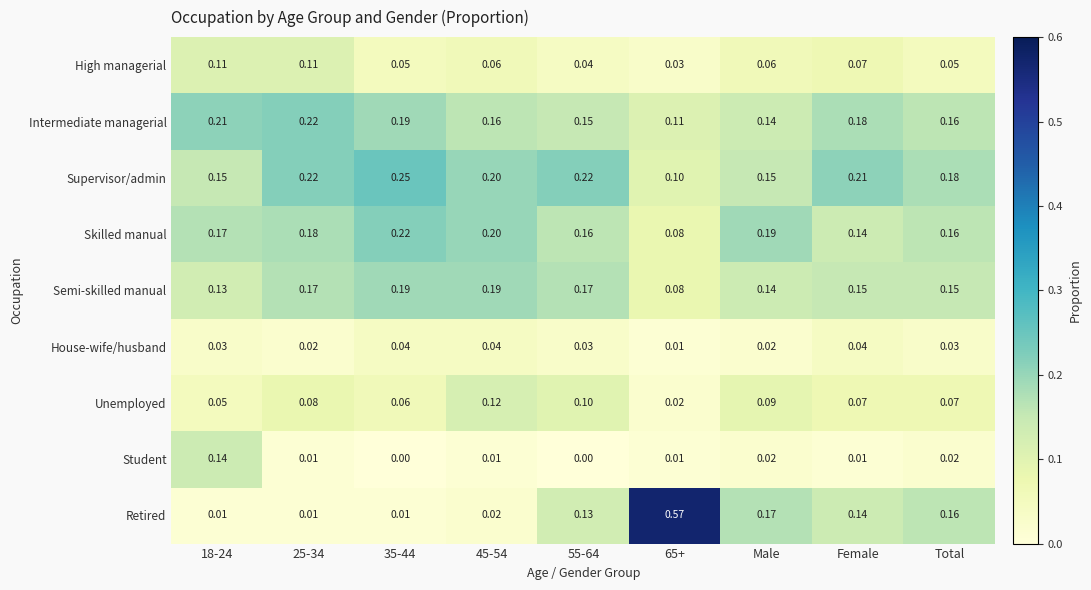

At 55-64, list the series in order from smallest to largest.

Student, House-wife/husband, High managerial, Unemployed, Retired, Intermediate managerial, Skilled manual, Semi-skilled manual, Supervisor/admin